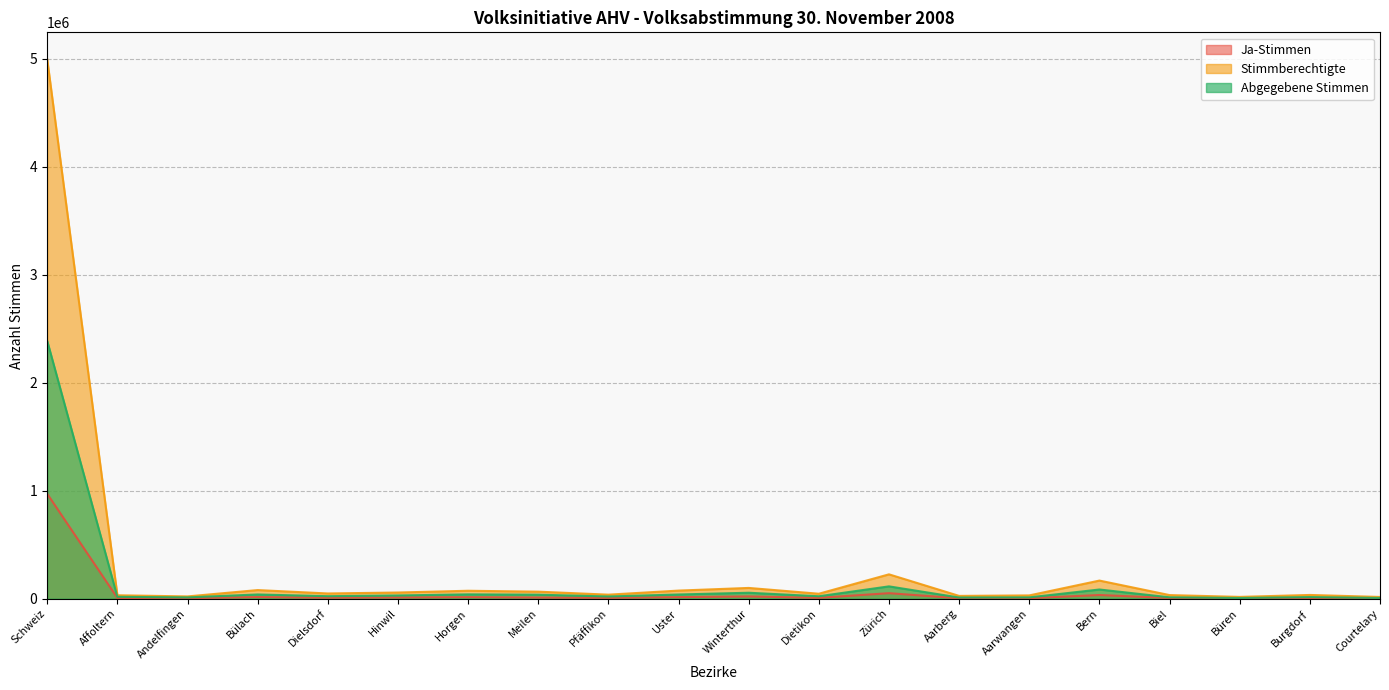

What is the label of the 9th point from the left?

Pfäffikon